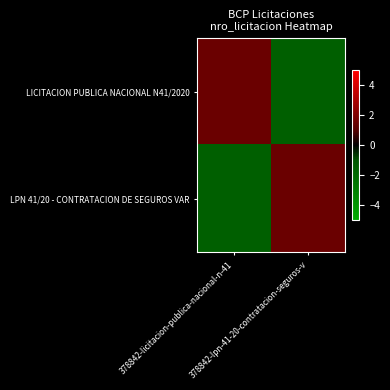

Which has a higher value, 378842-lpn-41-20-contratacion-seguros-v or 378842-licitacion-publica-nacional-n-41?

378842-licitacion-publica-nacional-n-41